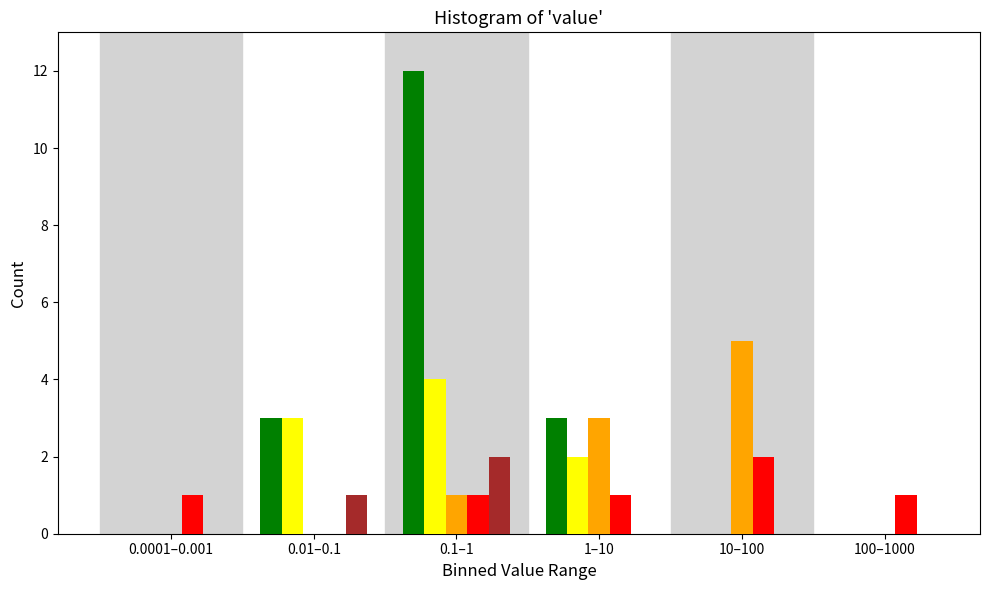

Which category has the highest value across all series?

0.1–1